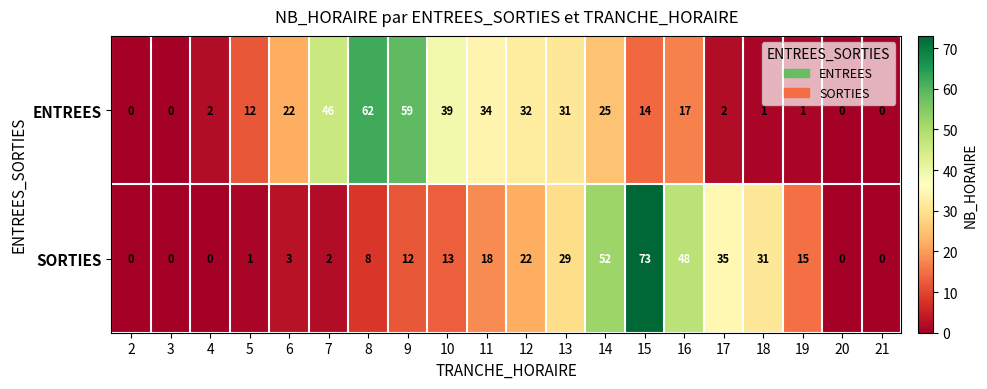

How many data points does each series have?

20